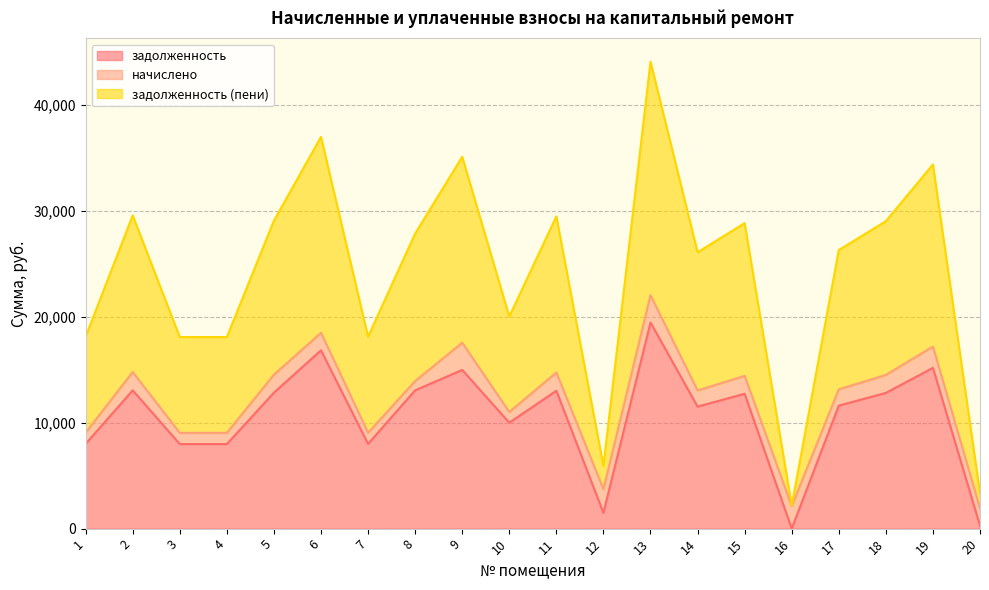

What is the value of the задолженность (пени) point at the 12th from the left?

5914.5